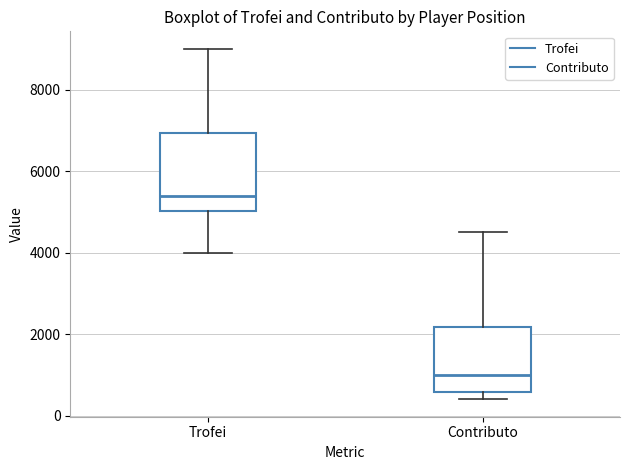

Reading left to right, transcribe this box plot: for each box, give where its median line is, the range the box spans, and where its two whiskers end, as read against the y-axis. The values are not printed on the chart, so give them approximately, as read against the axis.

Trofei: median 5400, box 5000 to 7000, whiskers 4000 to 9000
Contributo: median 1000, box 600 to 2200, whiskers 400 to 4600